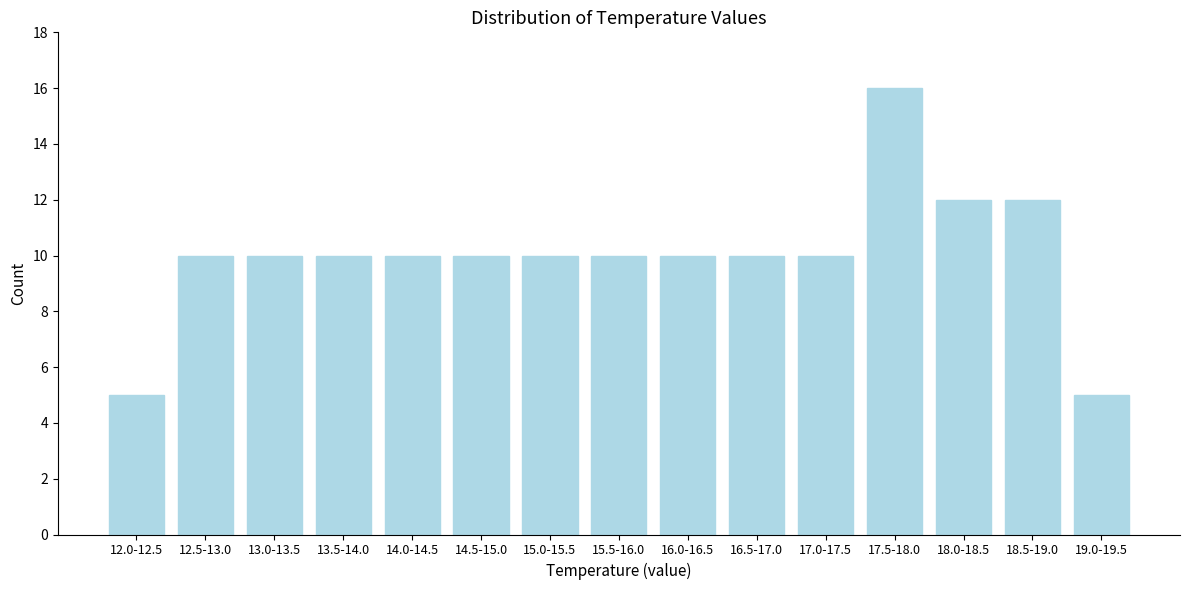

Reading left to right, extract all data points from this chart.

5	10	10	10	10	10	10	10	10	10	10	16	12	12	5